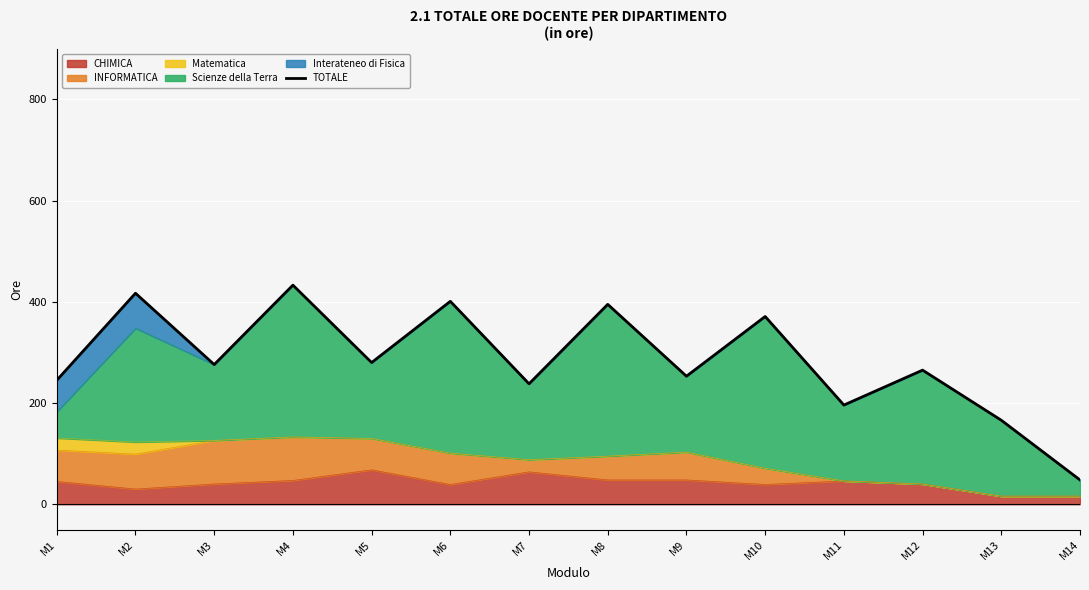

Which has a higher value, M12 or M11?

M12